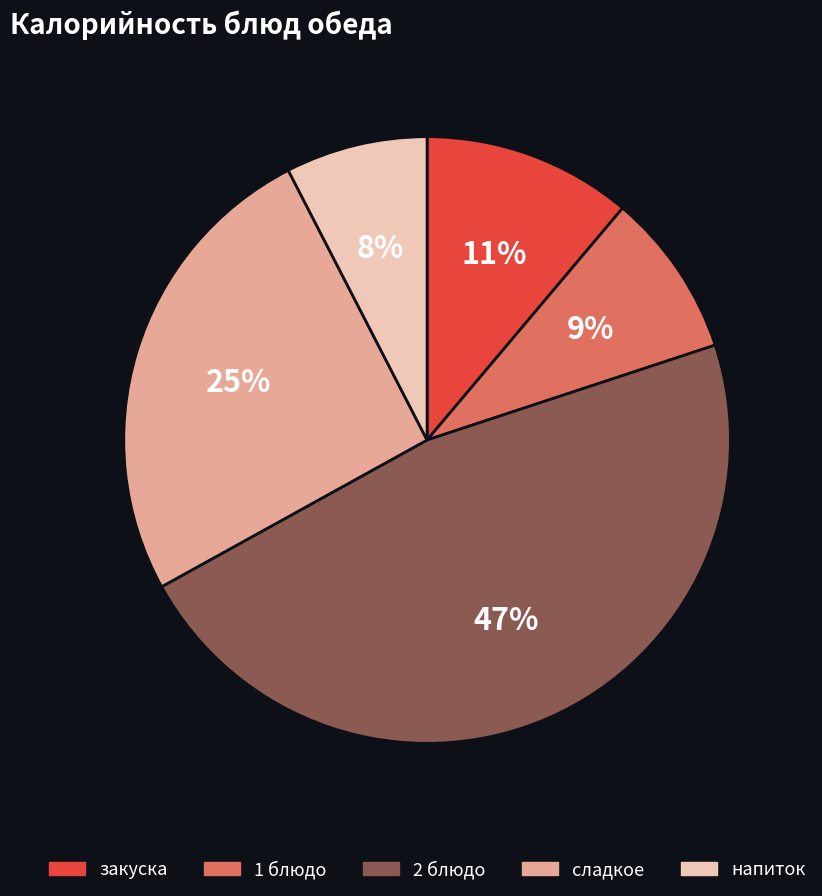

To the nearest percent, what is the average slice percentage?

20%